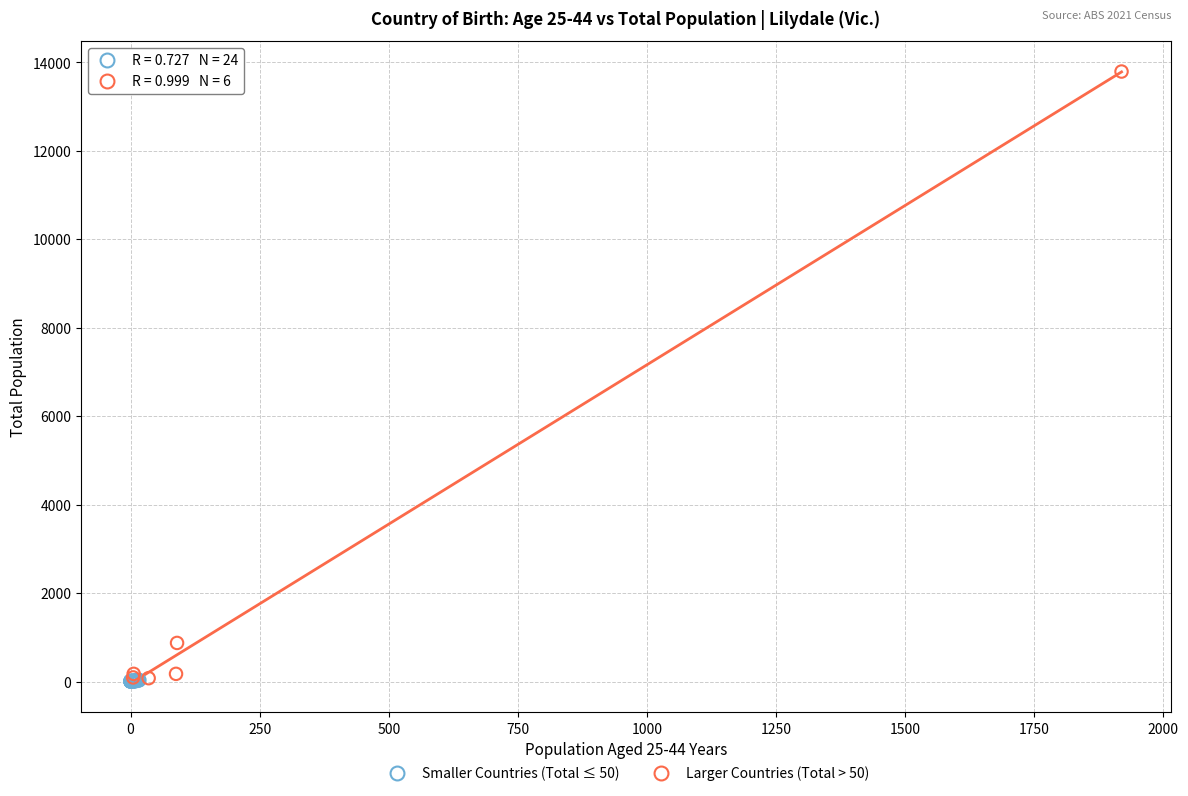

What are all the series names shown in the legend?

Smaller Countries (Total ≤ 50), Larger Countries (Total > 50)